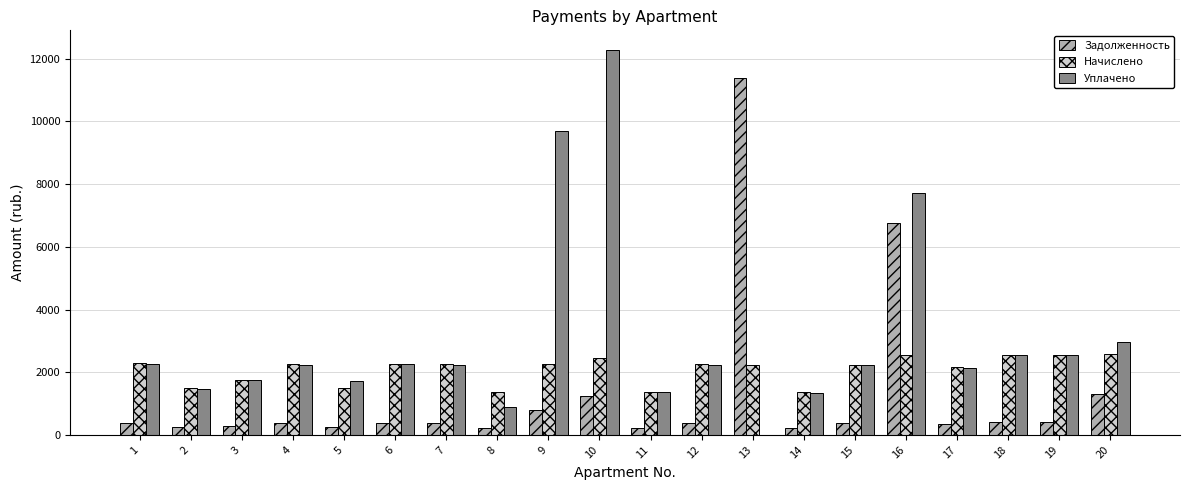

Is it true that Задолженность equals 248.4 at 5?

True